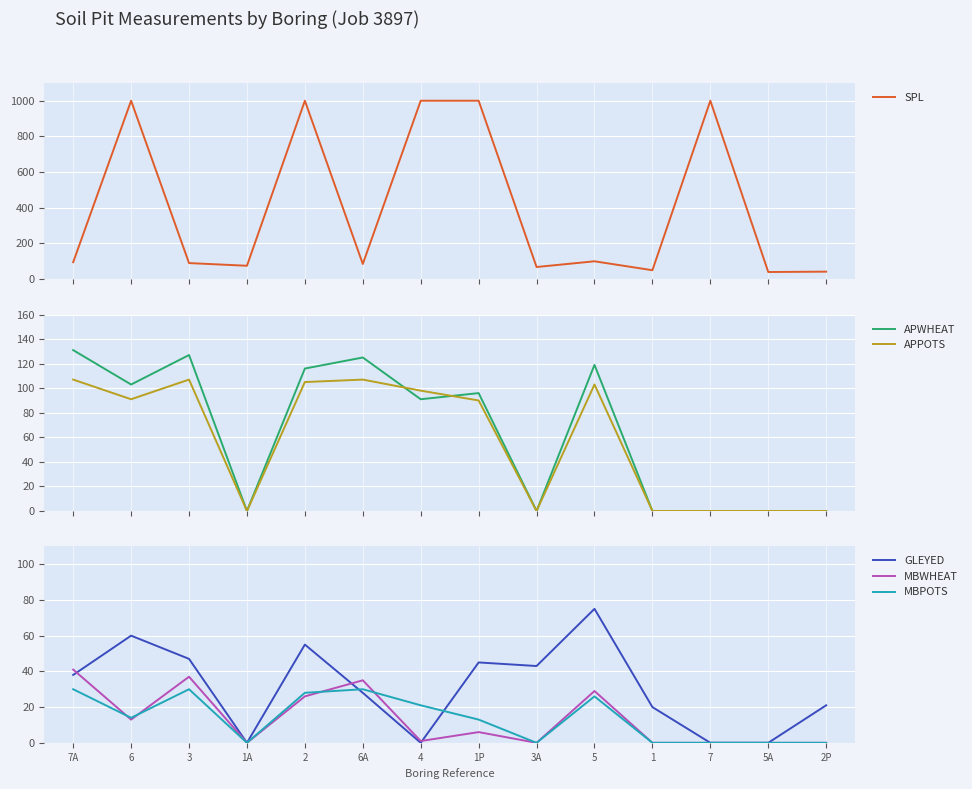

What is the label of the 6th point from the right?

3A